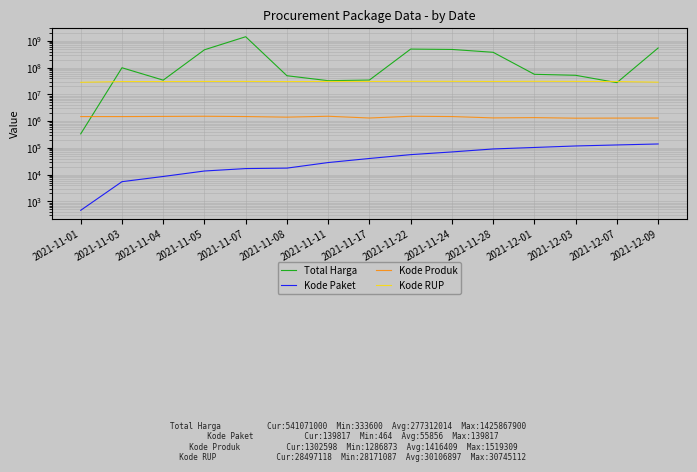

The value of Total Harga at 2021-11-11 is 32441200. True or false?

True